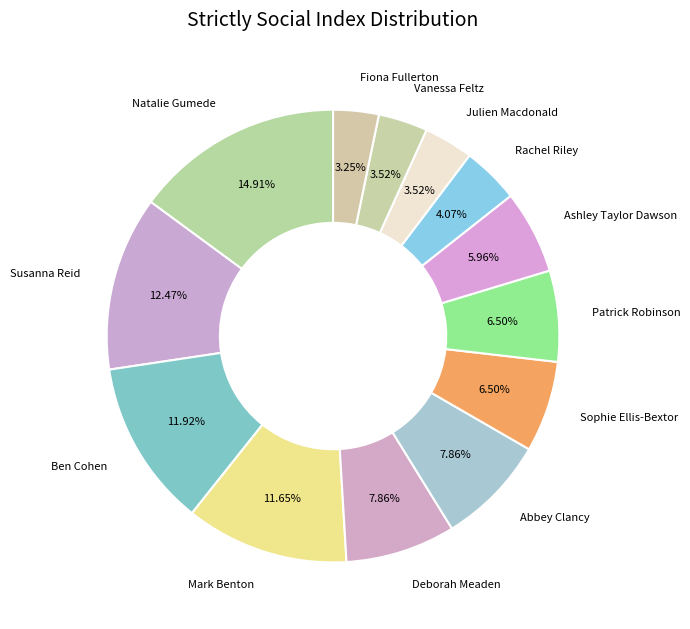

What is the smallest slice in the pie chart?

Fiona Fullerton